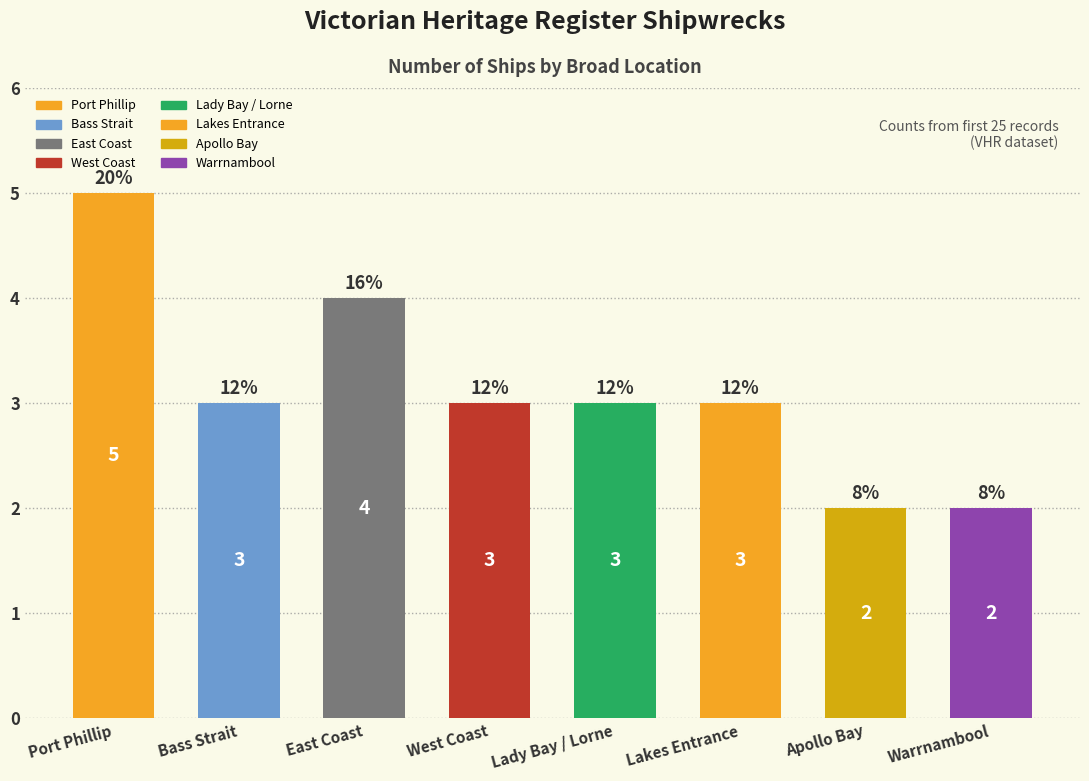

What position from the left is Lakes Entrance?

6